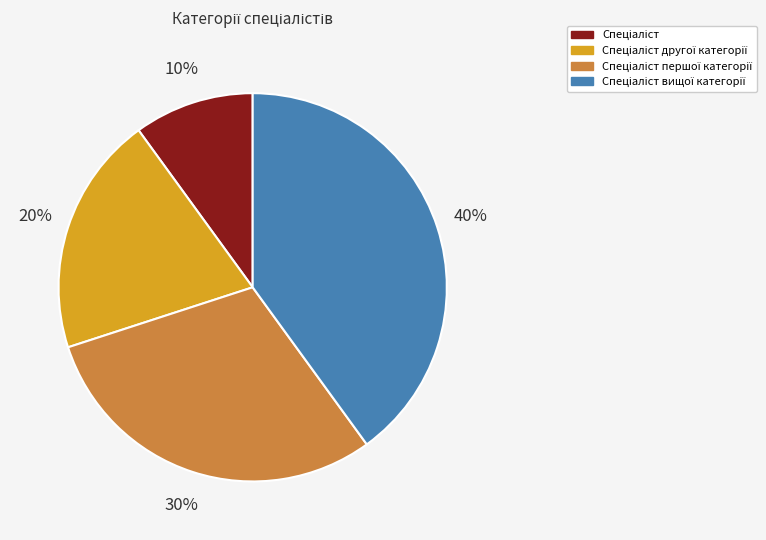

To the nearest percent, what is the difference between the largest and smallest slice percentages?

30%